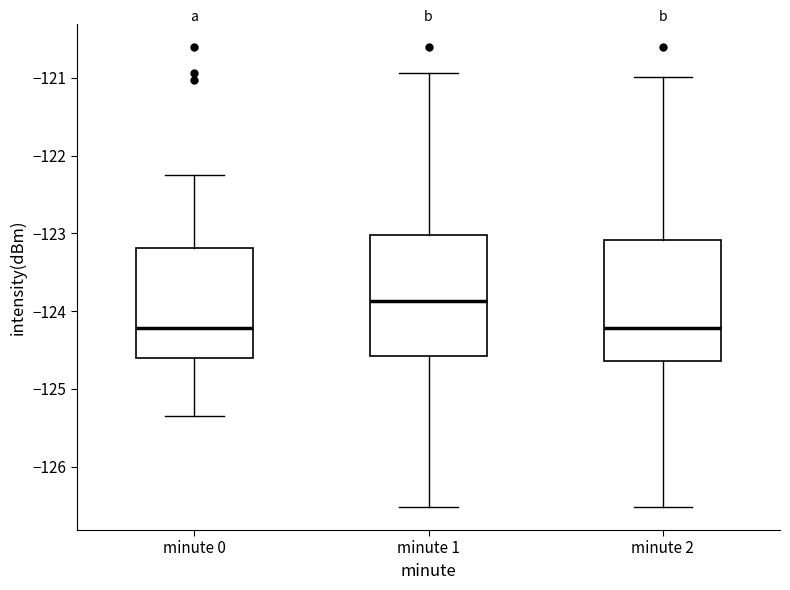

Reading left to right, read every box against the y-axis: the position of its median line, the range the box covers, and the ends of its whiskers. The values are not printed on the chart, so give them approximately, as read against the axis.

minute 0: median -124.2, box -124.6 to -123.2, whiskers -125.3 to -122.3
minute 1: median -123.9, box -124.6 to -123.0, whiskers -126.5 to -120.9
minute 2: median -124.2, box -124.6 to -123.1, whiskers -126.5 to -121.0